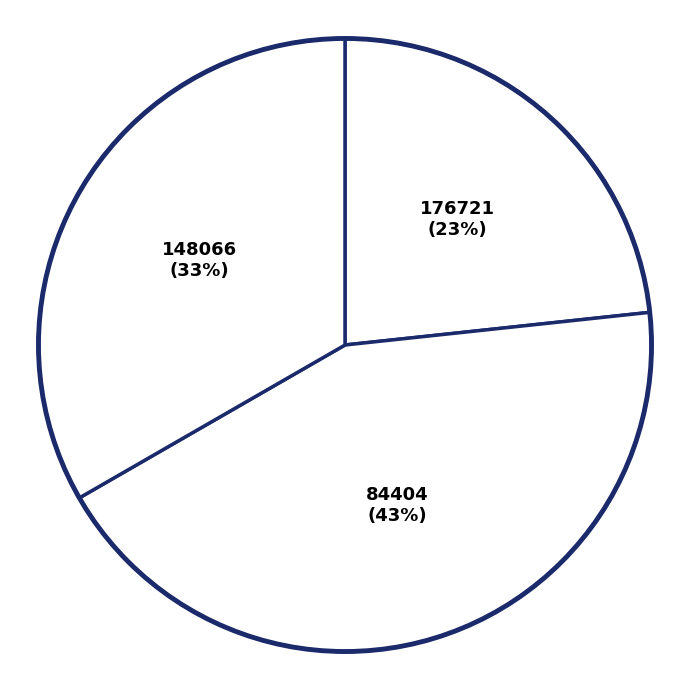

To the nearest percent, what is the average slice percentage?

33%